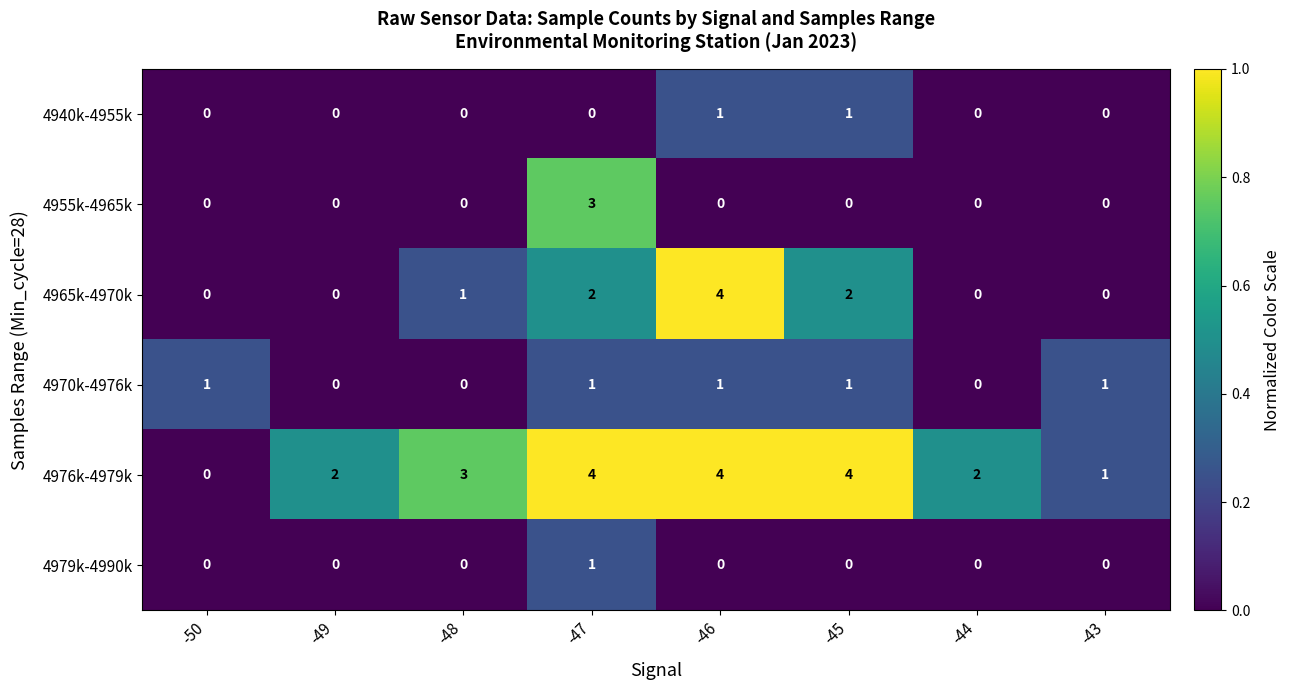

Which series changed the most between -50 and -43?

4976k-4979k